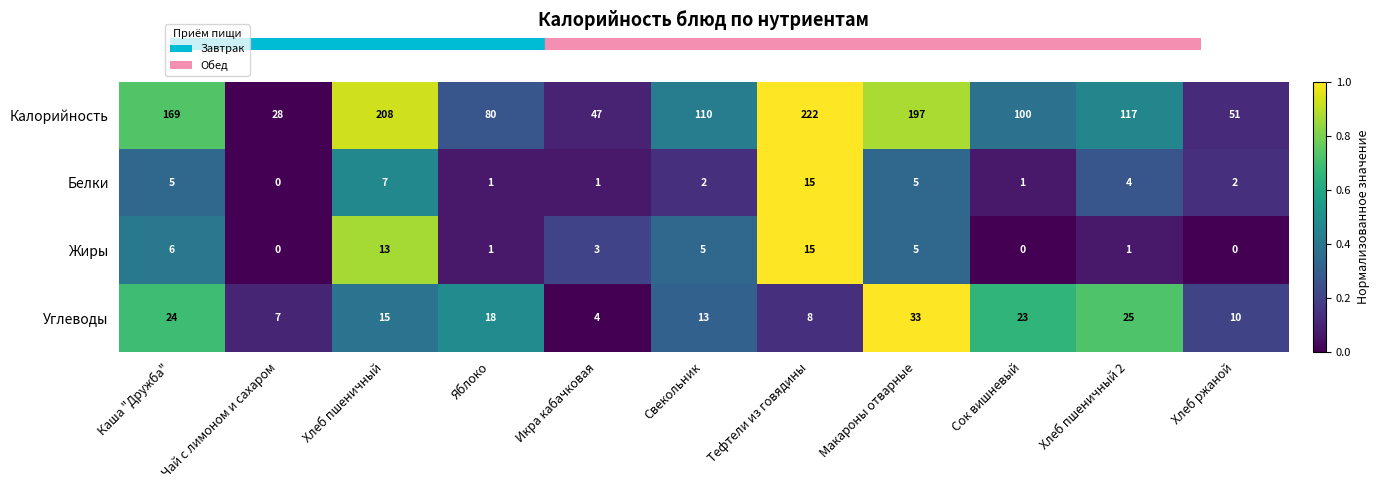

At Хлеб пшеничный, list the series in order from largest to smallest.

Калорийность, Углеводы, Жиры, Белки